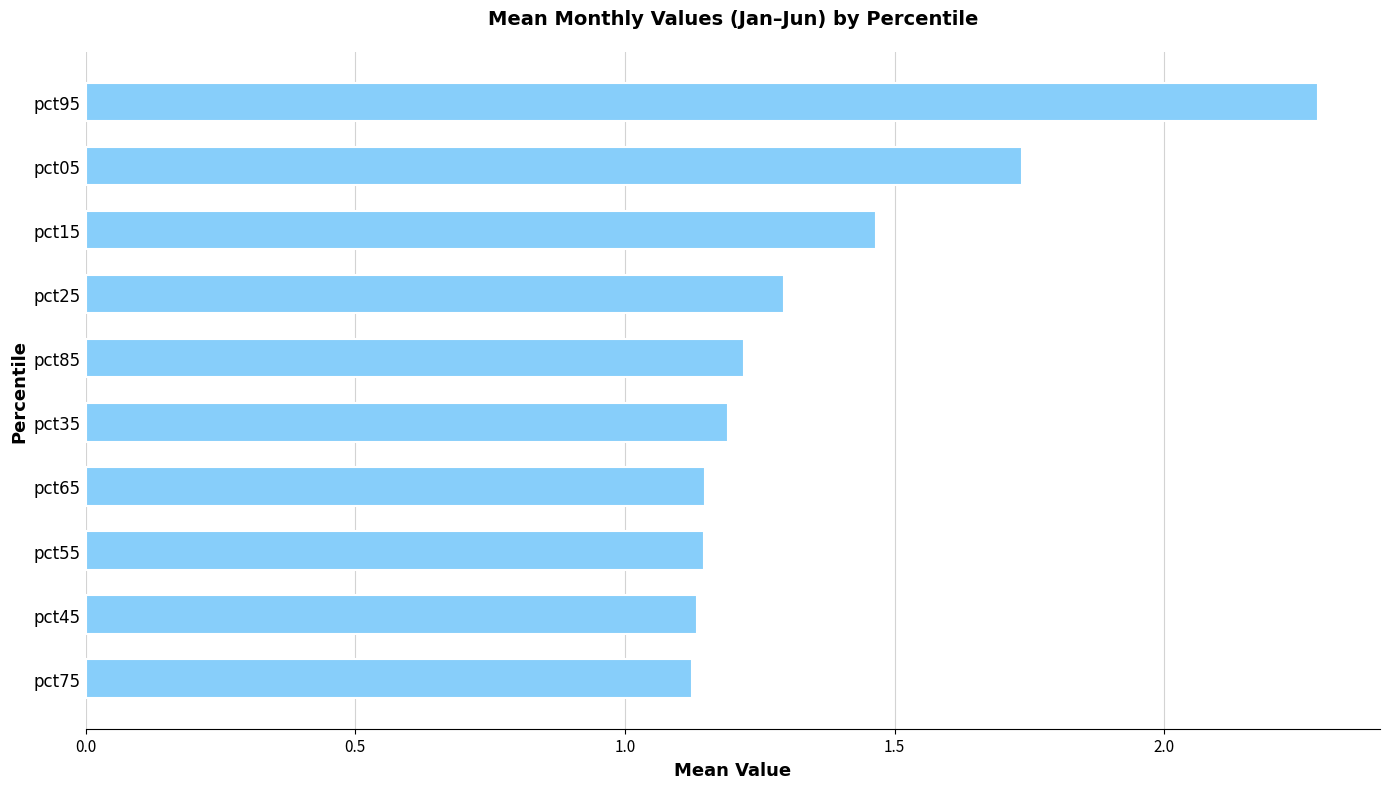

What is the difference between the maximum and minimum values?

1.2